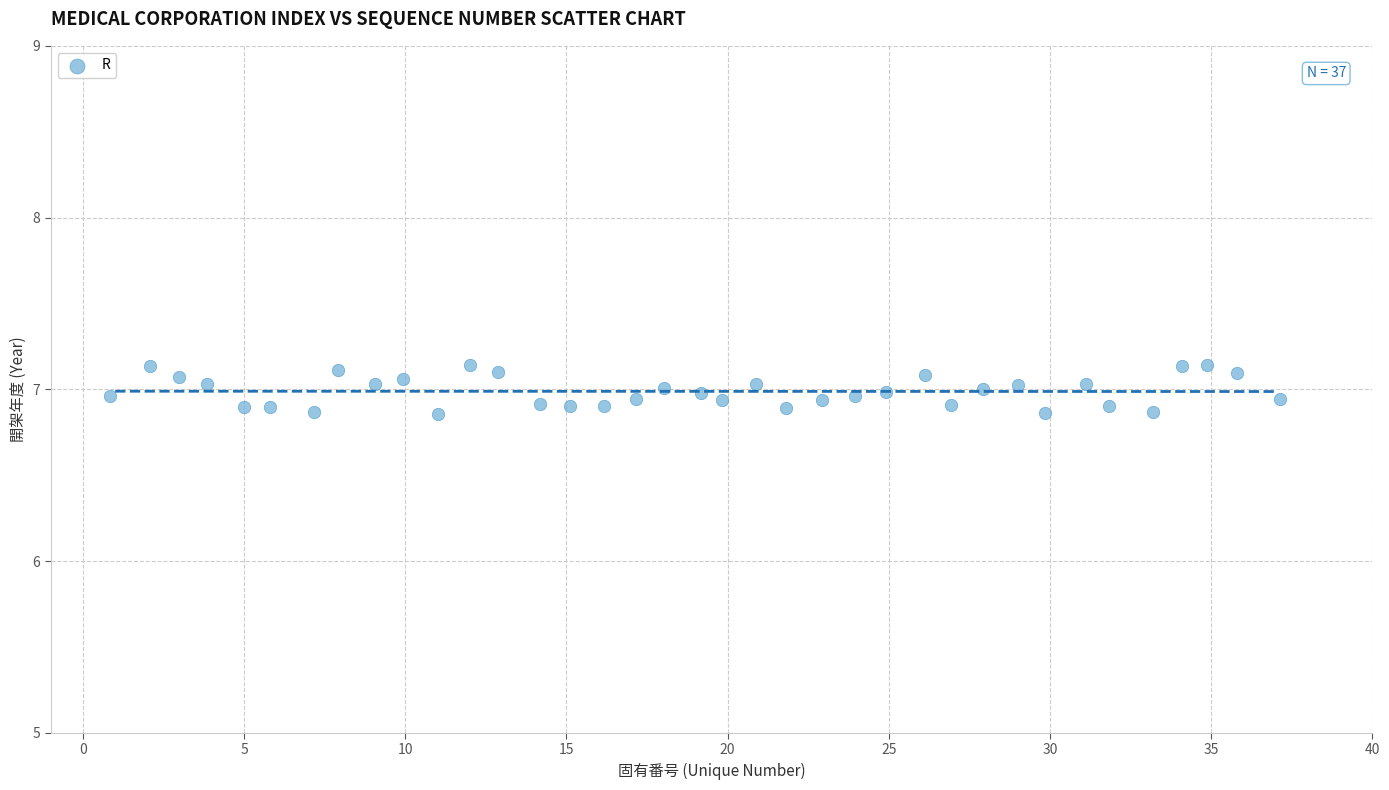

What is the range of Y values (max minus min)?

0.3